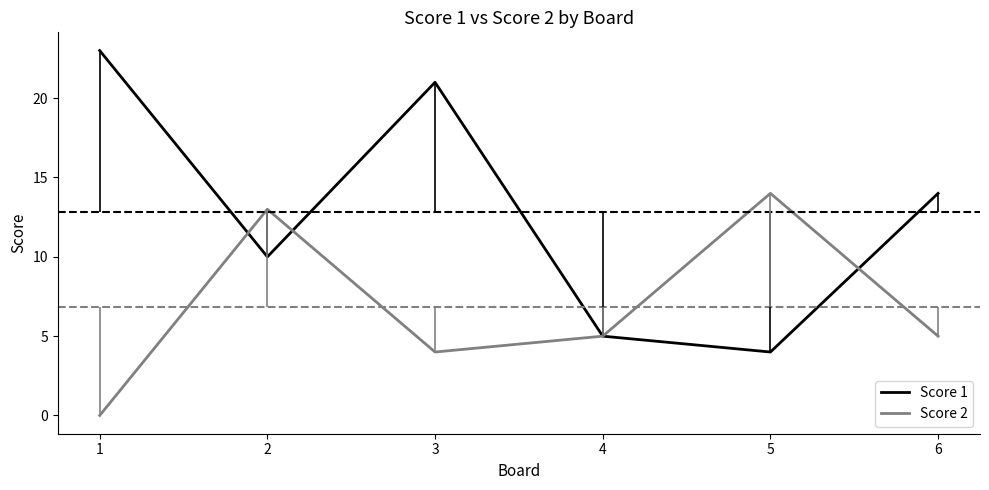

What is the total value across all series at 2?

23